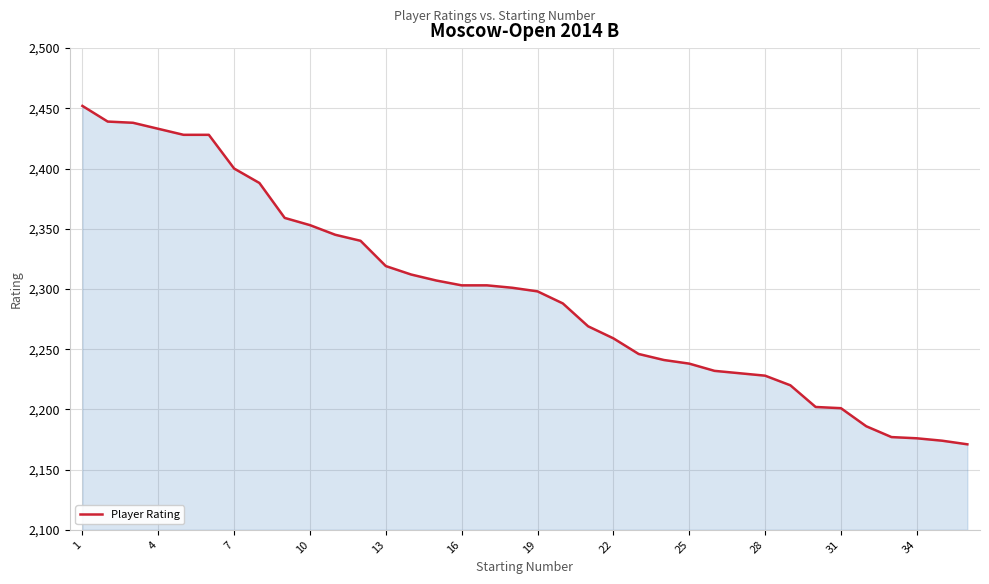

What is the difference between the maximum and minimum values?

281